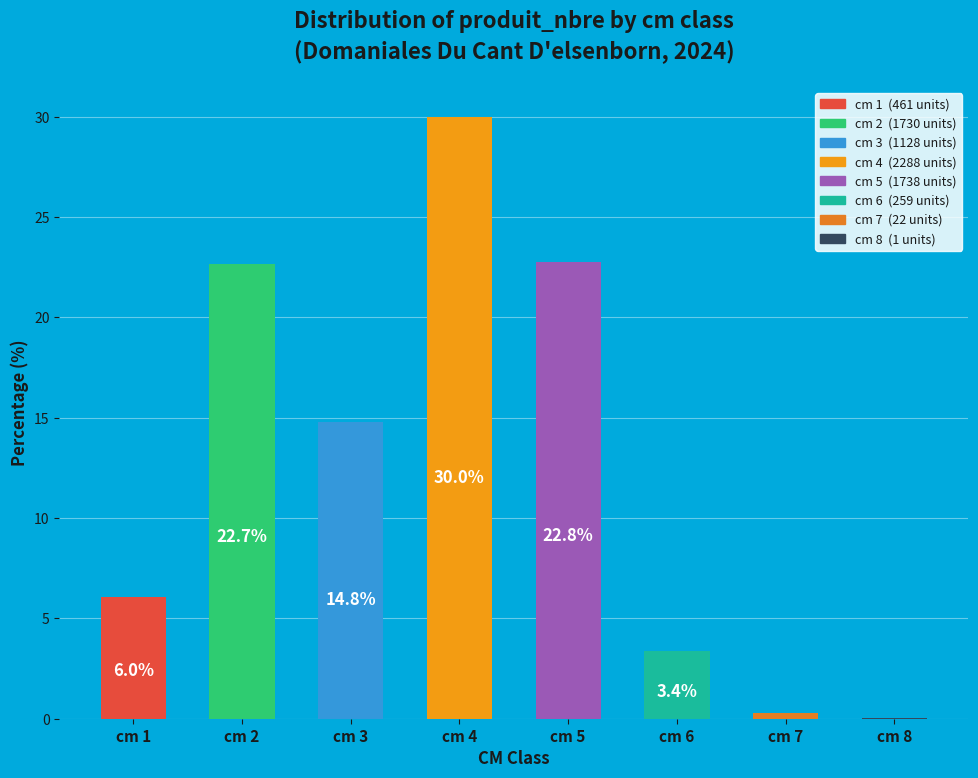

How many data points does each series have?

8